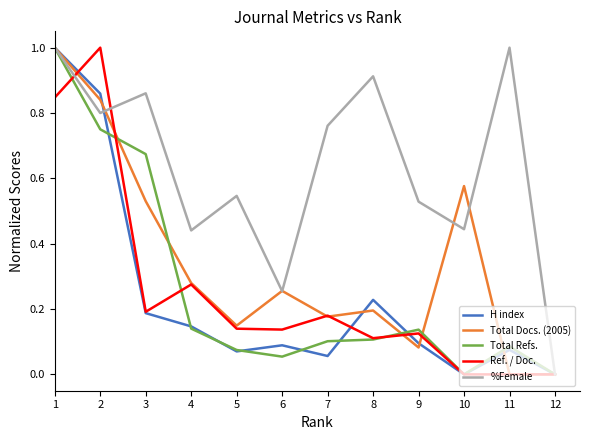

Which series changed the most between 5 and 12?

%Female